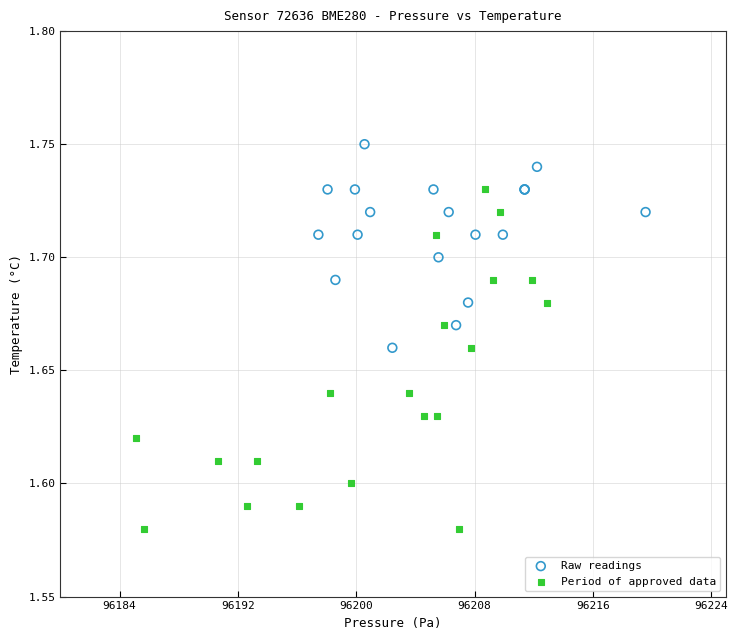

What are all the series names shown in the legend?

Raw readings, Period of approved data